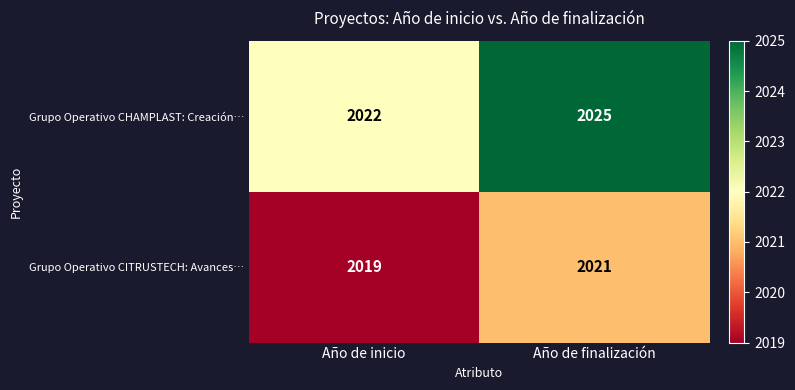

What is the total value across all series at Año de inicio?

4041